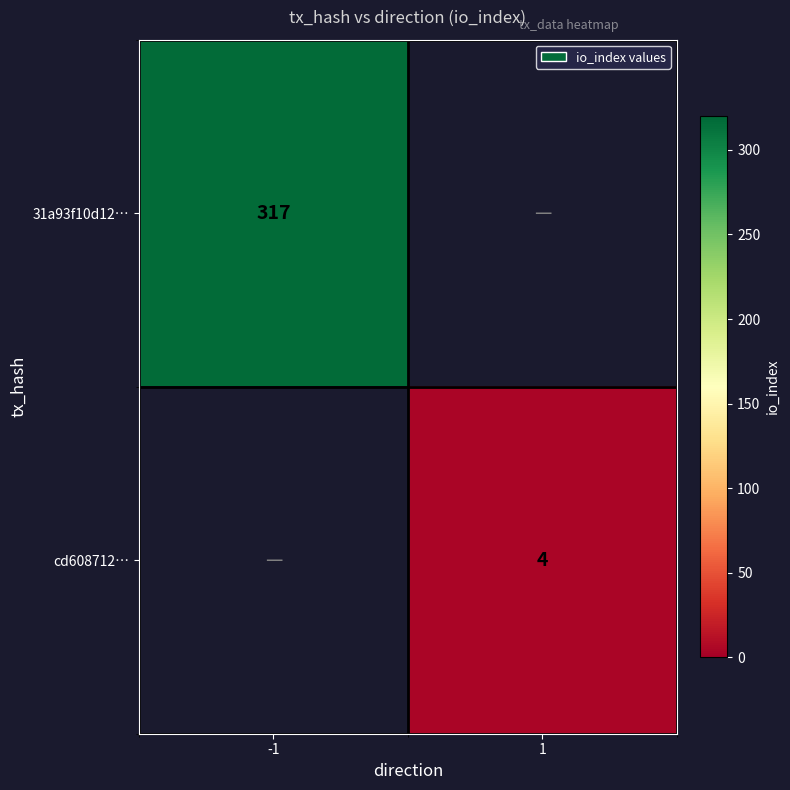

How many data points does each series have?

2